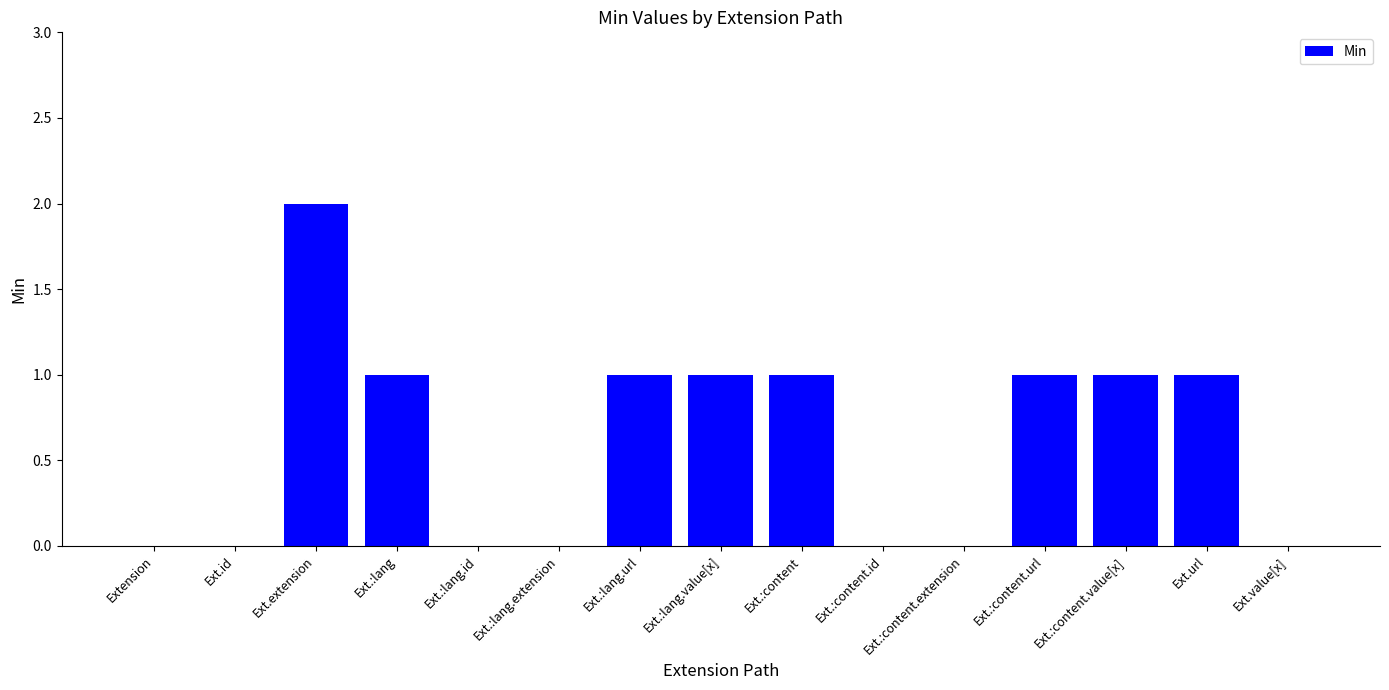

The chart shows a value of 1 at Ext.:content.url. True or false?

True